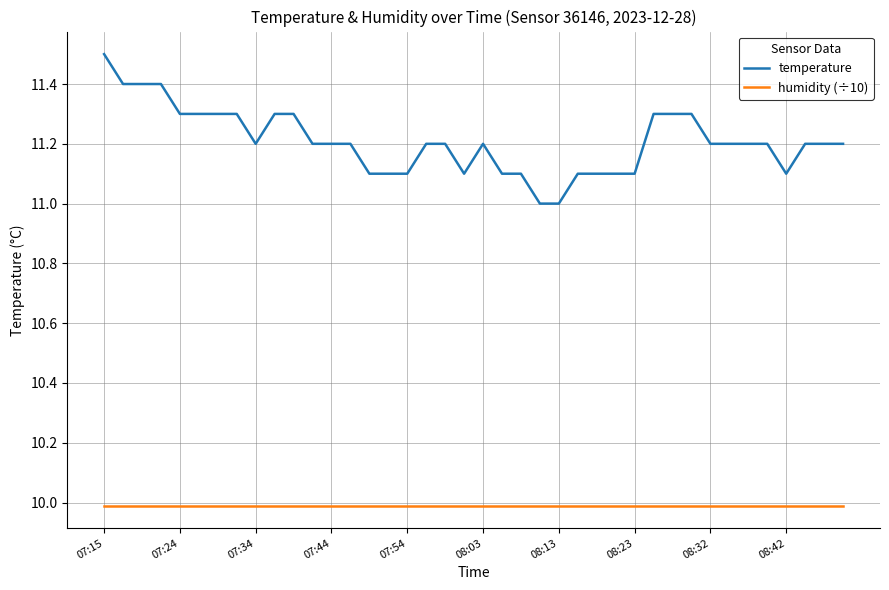

List the series in order of their overall mean, lowest first.

humidity (÷10), temperature